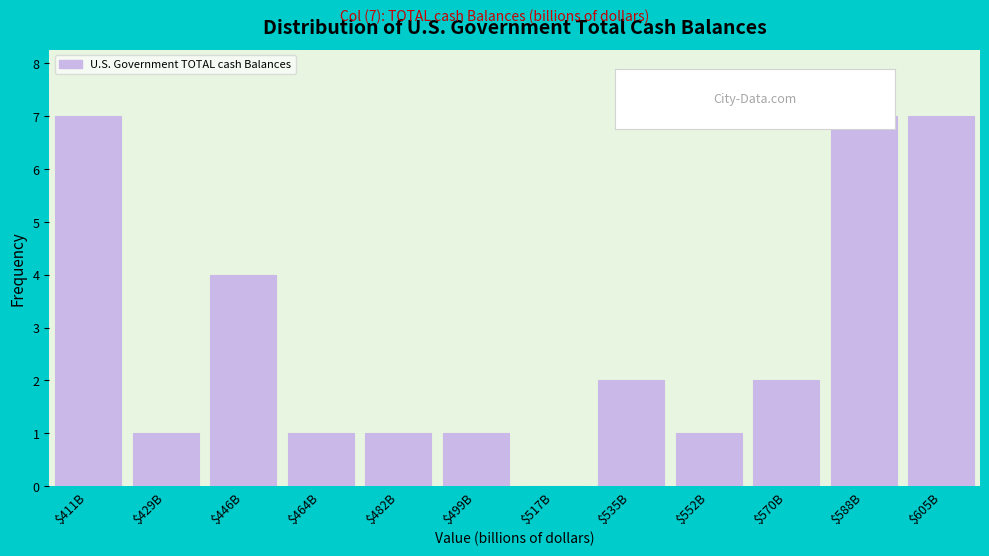

What is the sum of all values?

34